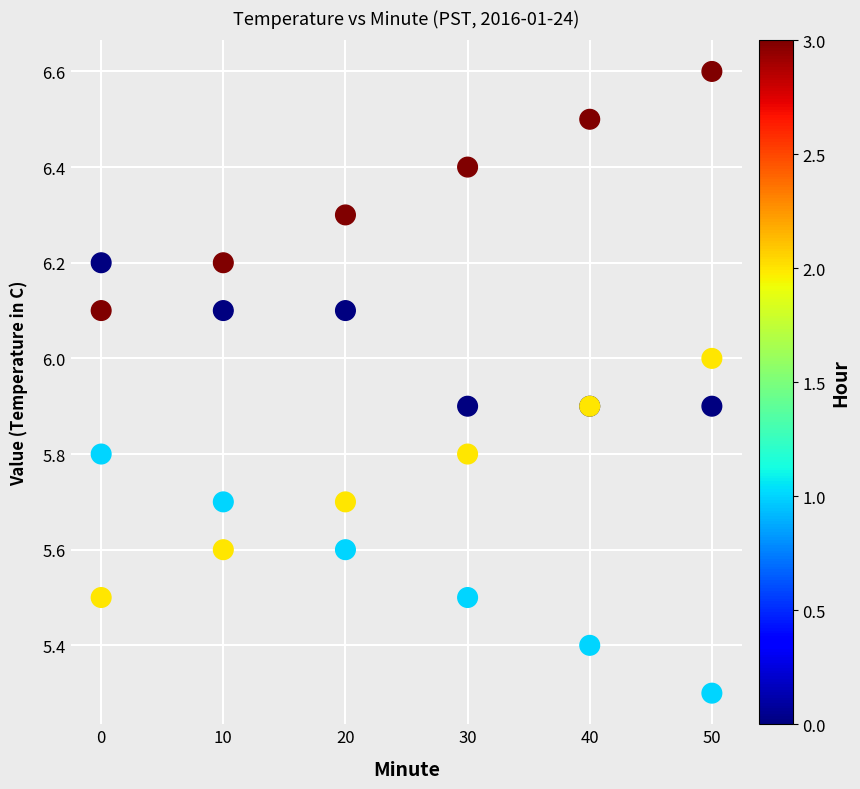

What Y value in the scatter plot is closest to 5?

5.3